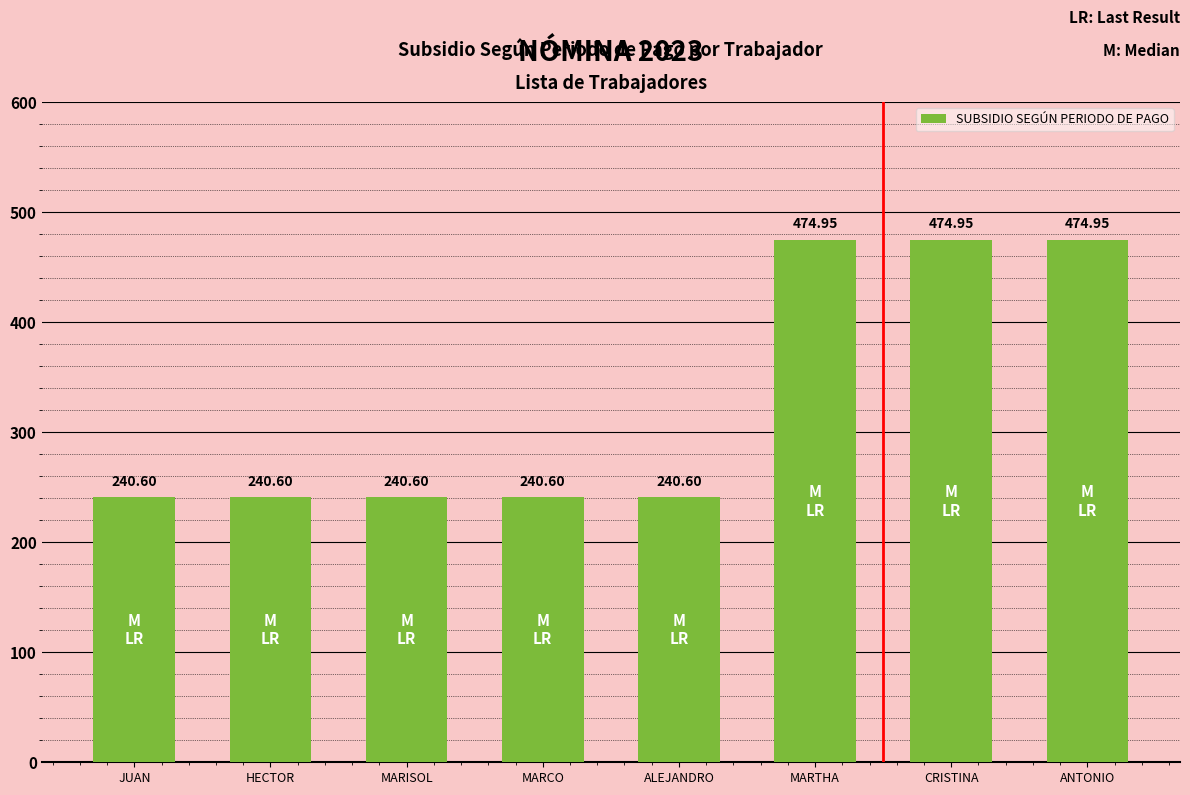

Approximately how many times larger is the value at MARTHA compared to MARCO?

2.0